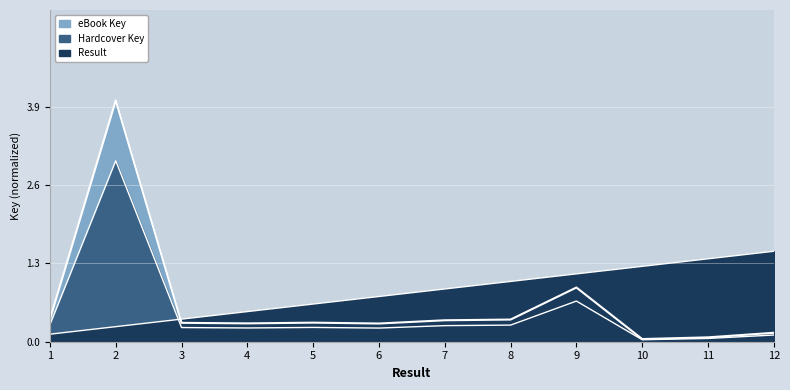

Reading right to left, list all the values displayed in this chart.

Hardcover Key: 0.1	0.1	0.0	0.9	0.4	0.4	0.3	0.3	0.3	0.3	4.0	0.4
eBook Key: 0.1	0.1	0.0	0.7	0.3	0.3	0.2	0.2	0.2	0.2	3.0	0.3
Result: 1.5	1.4	1.2	1.1	1.0	0.9	0.8	0.6	0.5	0.4	0.2	0.1